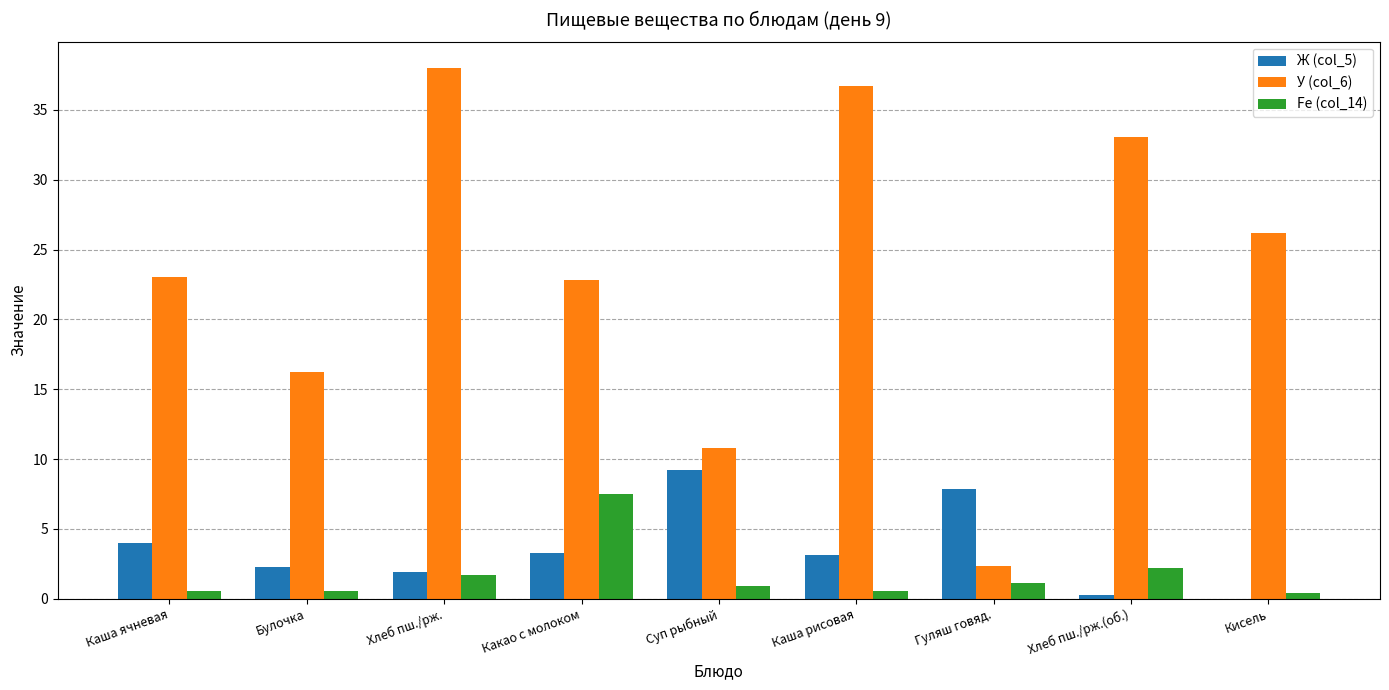

Where is Ж (col_5) nearest to the value 4?

Каша ячневая